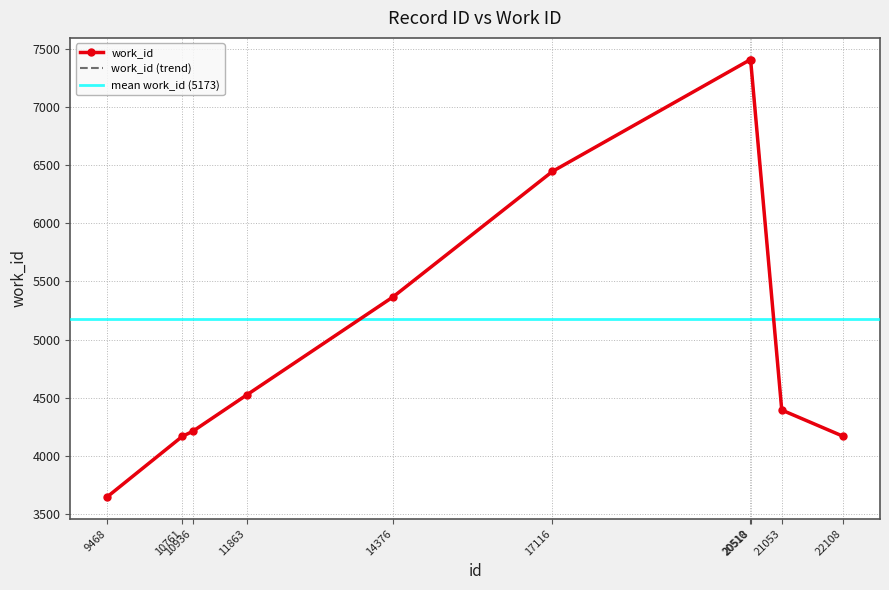

Which label corresponds to the largest value in the chart?

20510